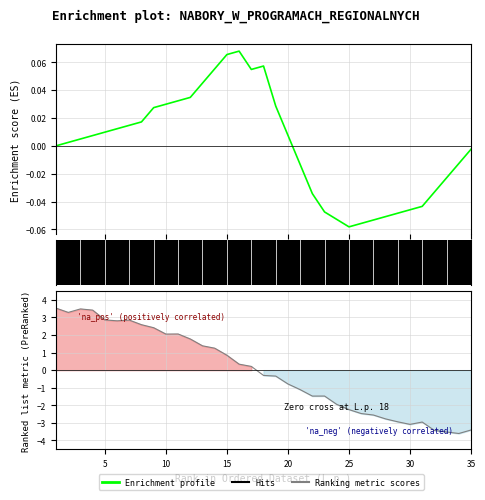

How many values are below 0?

15